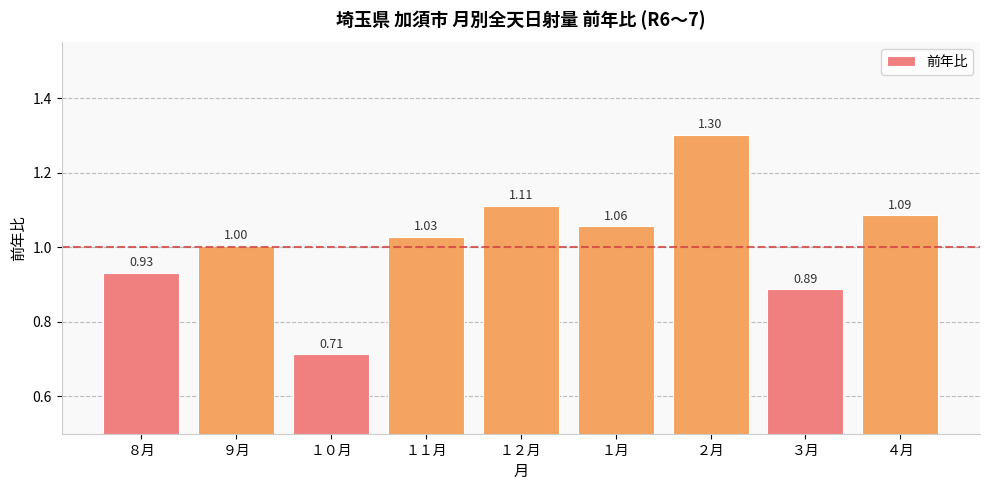

Count the number of data series in this chart.

1